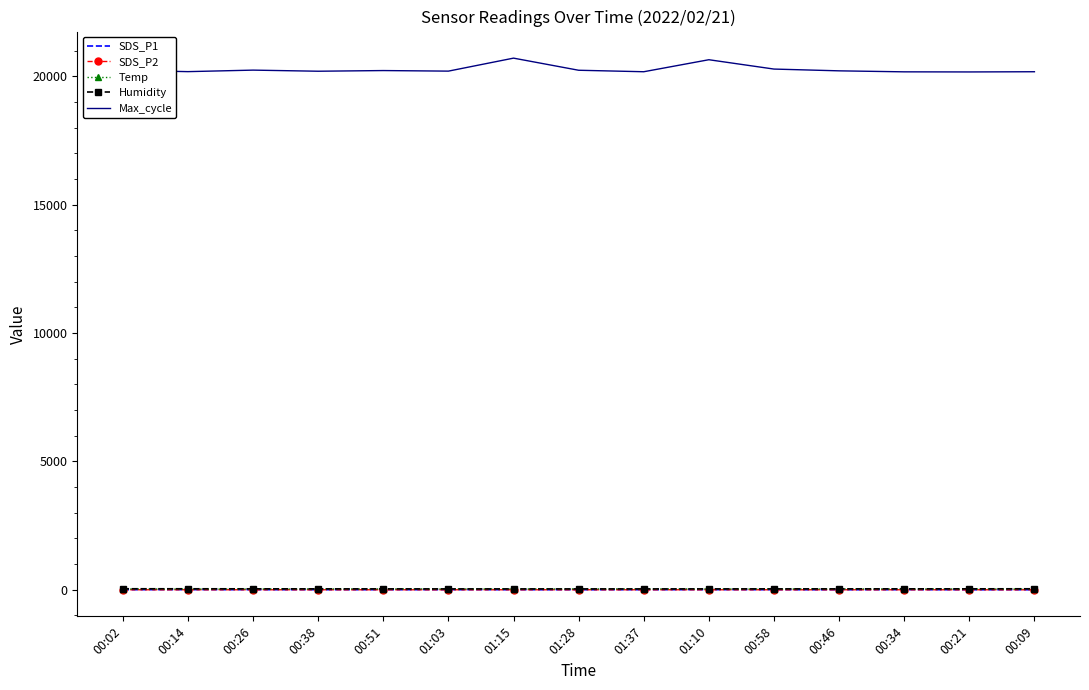

Which series has the widest spread of values?

Max_cycle